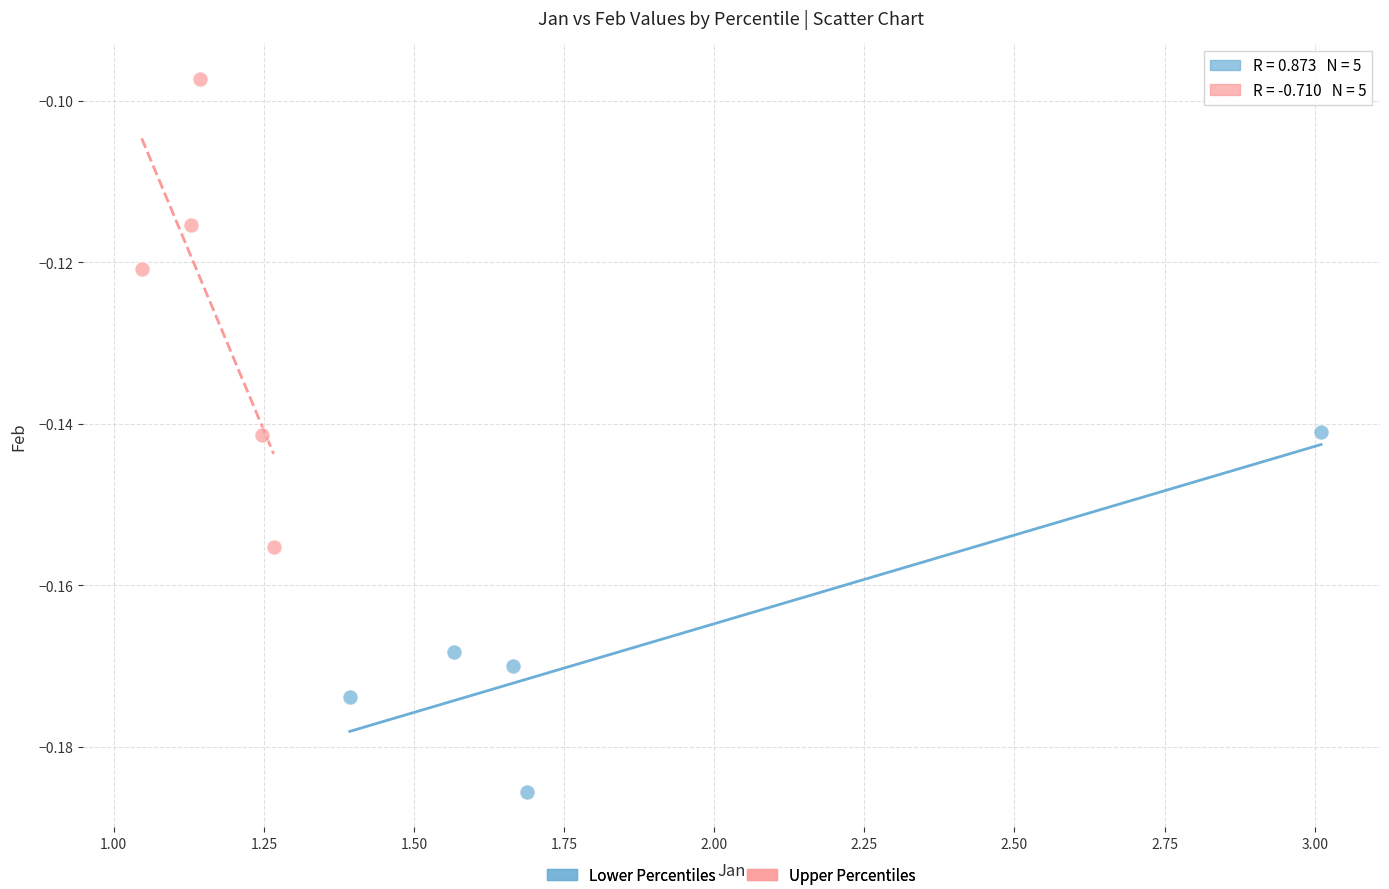

Which series contains the lowest Y value?

Lower Percentiles